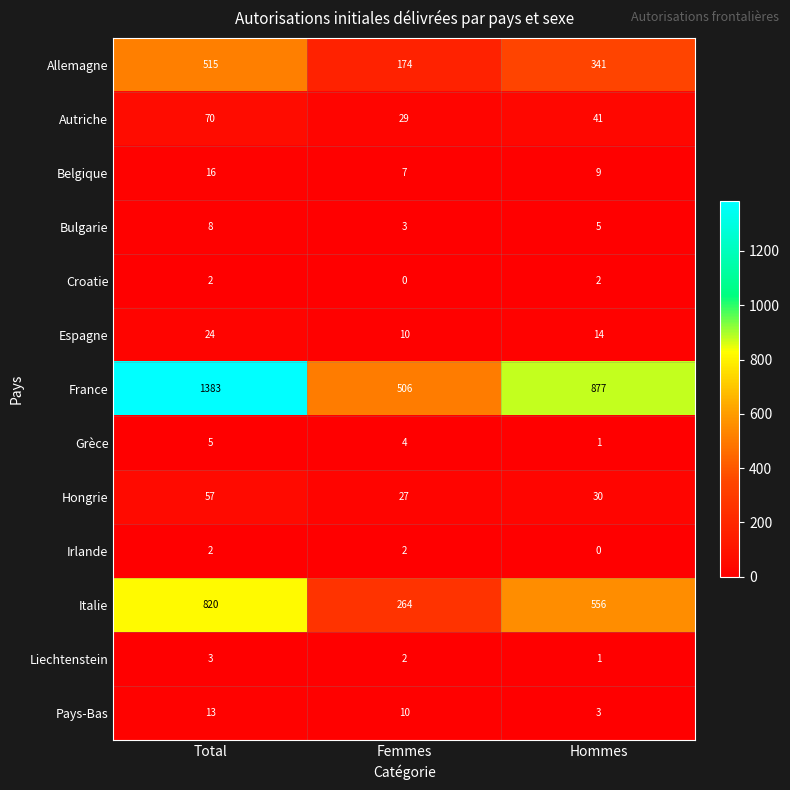

List the labels in order of Hongrie value, smallest first.

Femmes, Hommes, Total